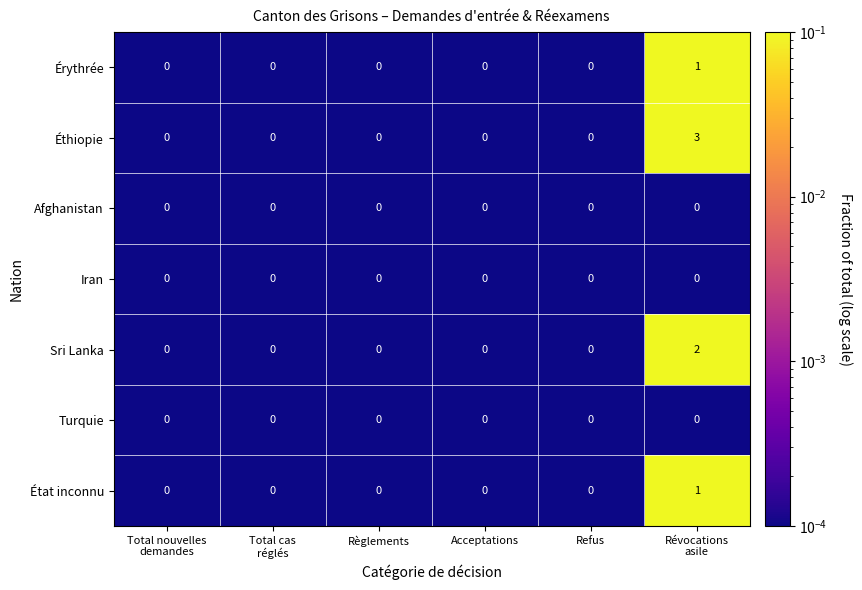

What is the greatest value displayed?

3